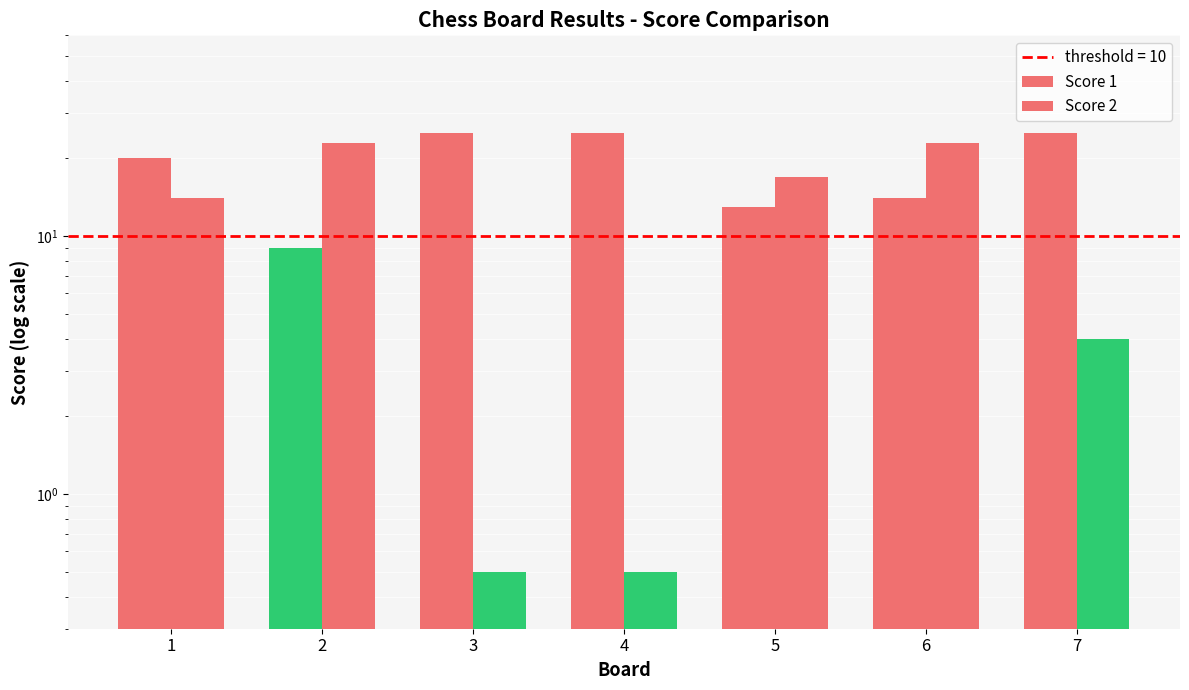

At which category is the sum across all series the highest?

6